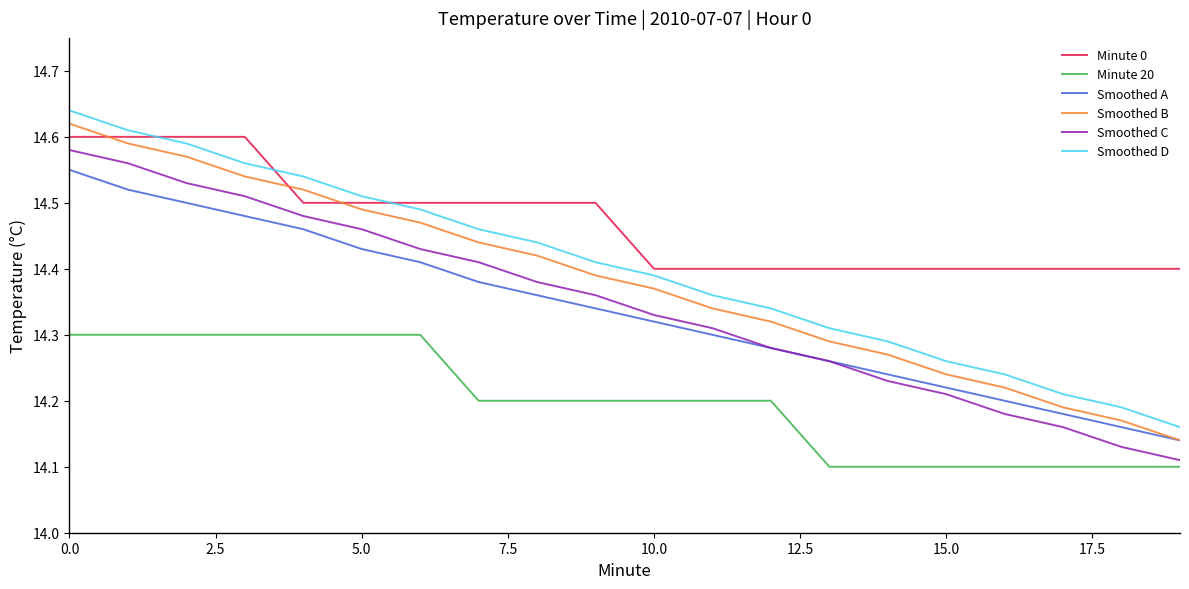

What are all the series names shown in the legend?

Minute 0, Minute 20, Smoothed A, Smoothed B, Smoothed C, Smoothed D